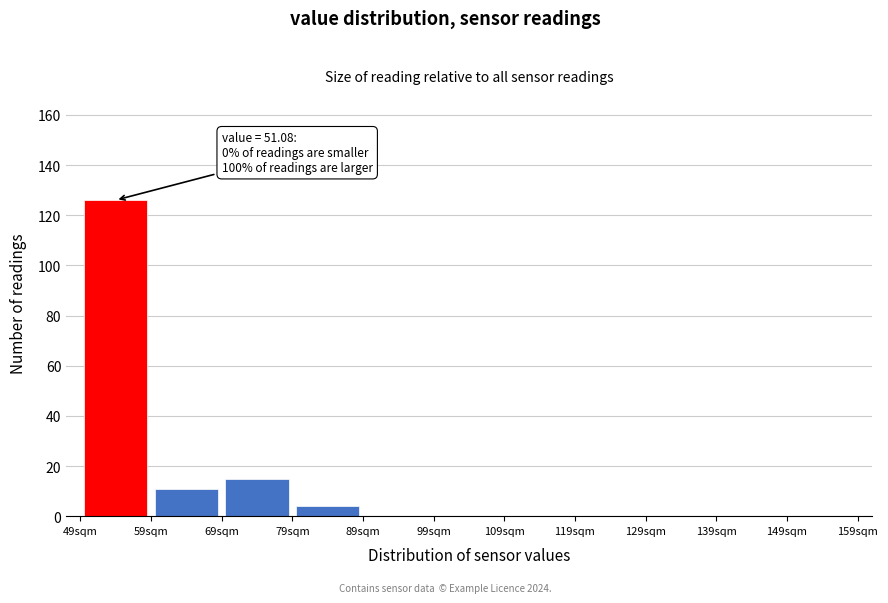

Which range on the x-axis has the tallest bar?

49 to 59